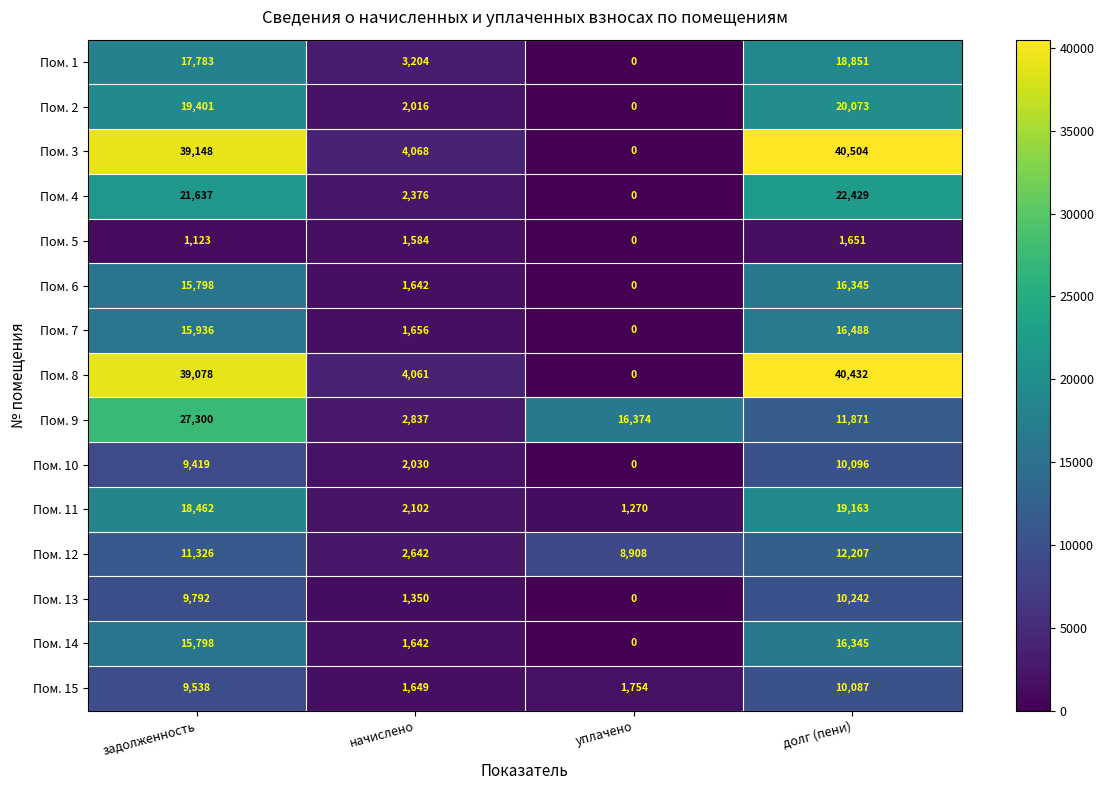

What is the sum of all Пом. 2 values?

41490